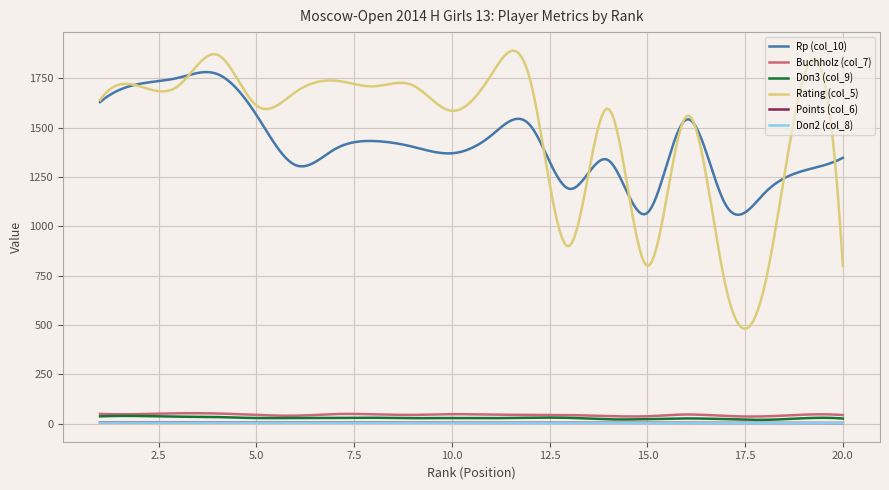

What is the smallest value displayed?

3.9